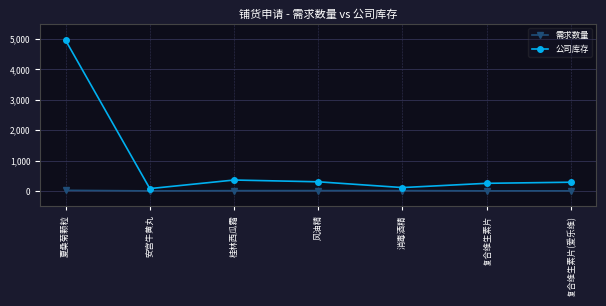

What is the difference between the maximum and minimum values in the 需求数量 series?

19